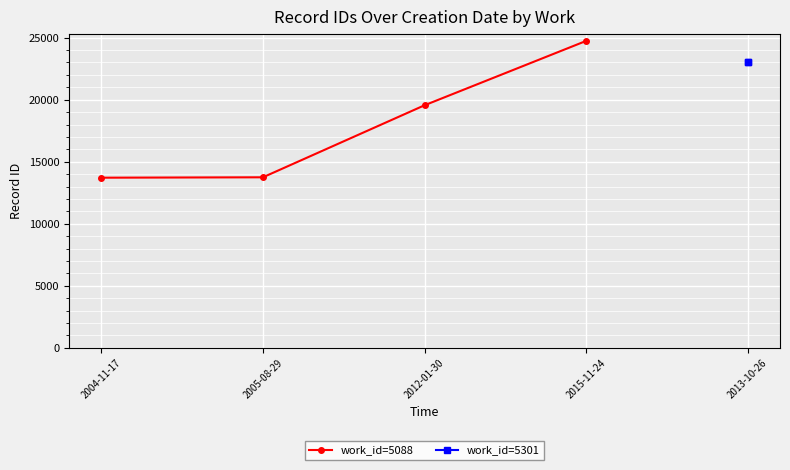

The value of work_id=5088 at 2004-11-17 is 18049. True or false?

False